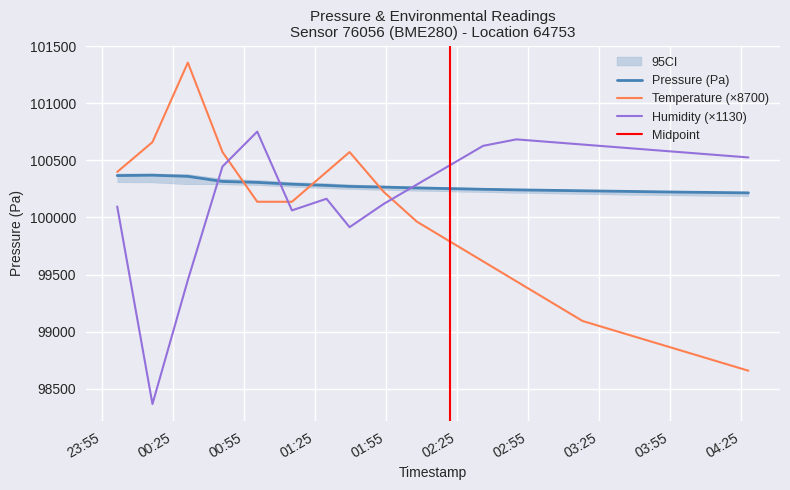

Where is pressure nearest to the value 100292?

2023-03-23T01:15:16